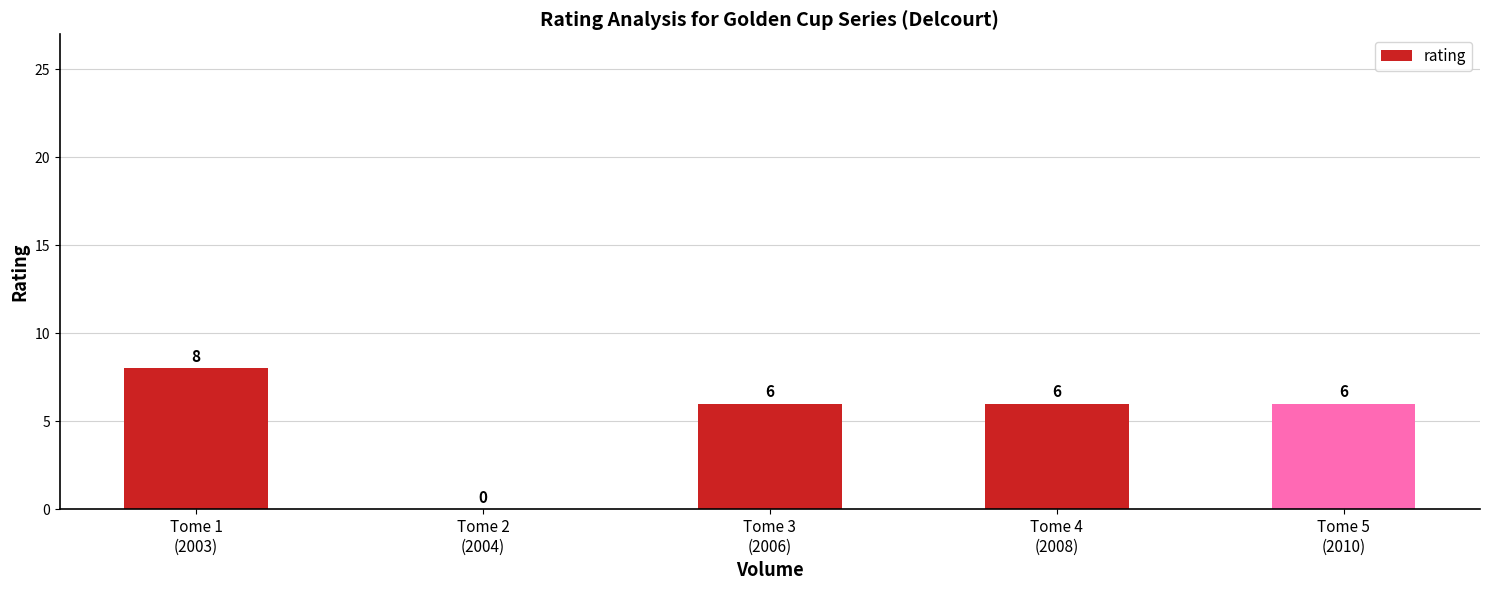

What is the change in value from Tome 2
(2004) to Tome 4
(2008)?

+6